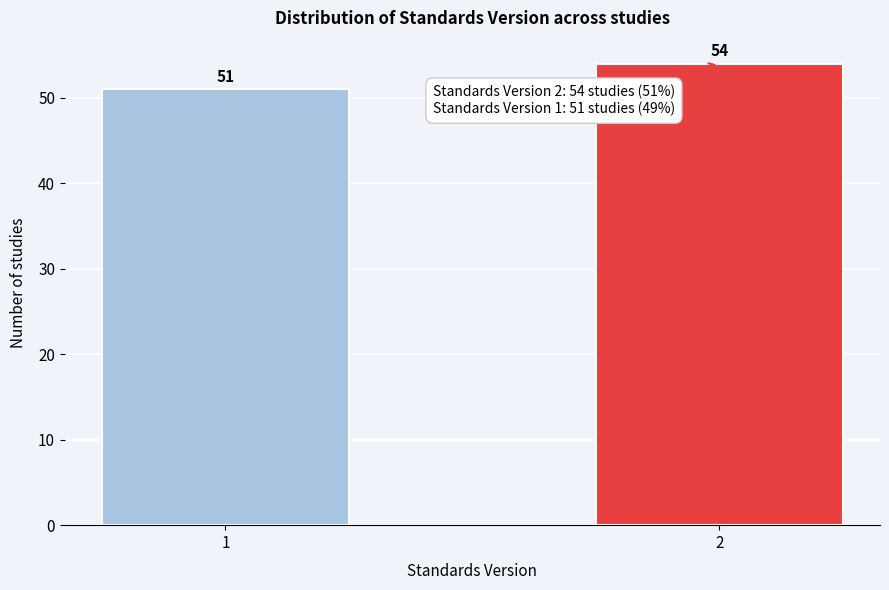

Reading left to right, extract all data points from this chart.

51	54